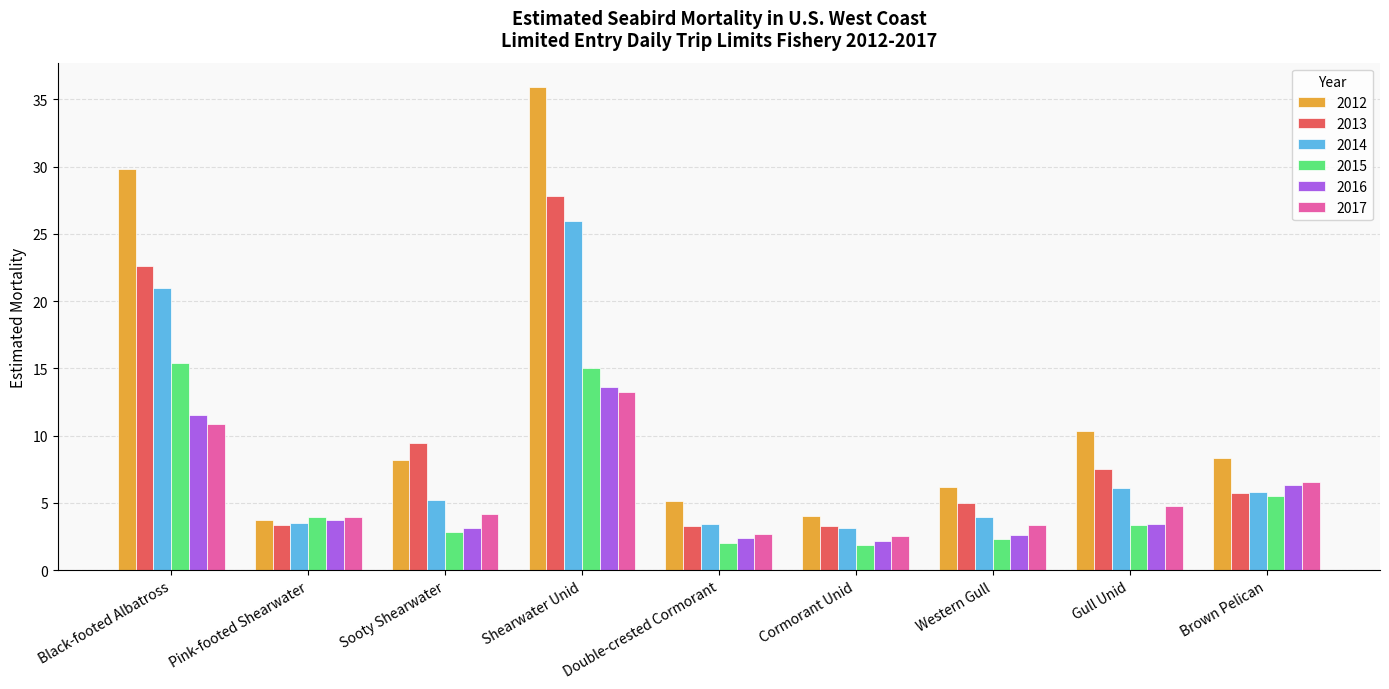

True or false: 2016 has a value of 7.1 at Black-footed Albatross.

False